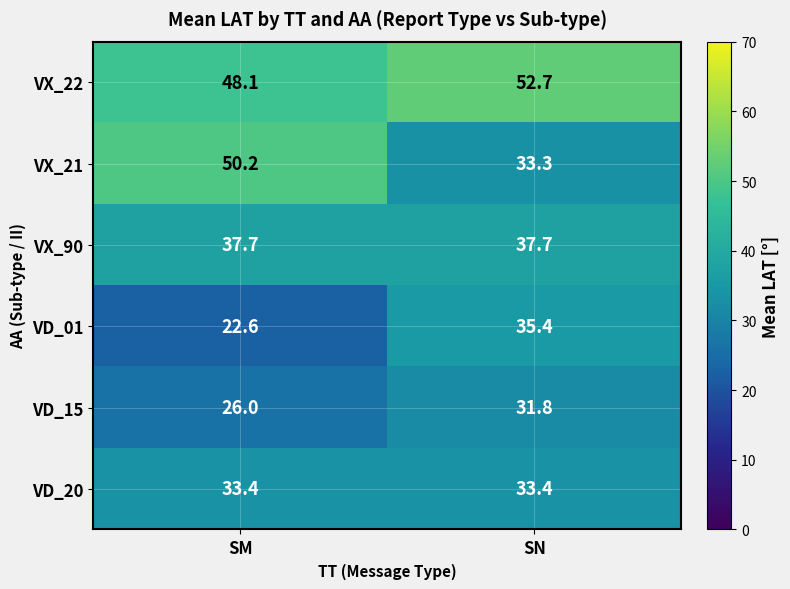

What is the sum of the VX_22 values at SM and SN?

100.8